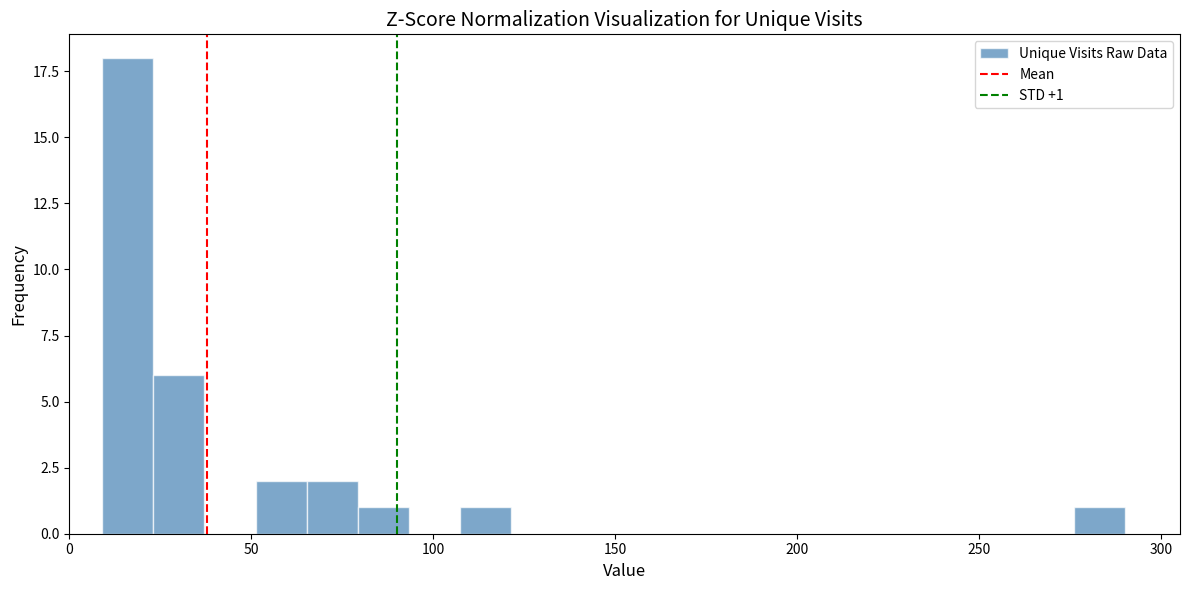

Around what value on the x-axis is the tallest bar? Give the approximate position of its centre, as read against the axis.

15